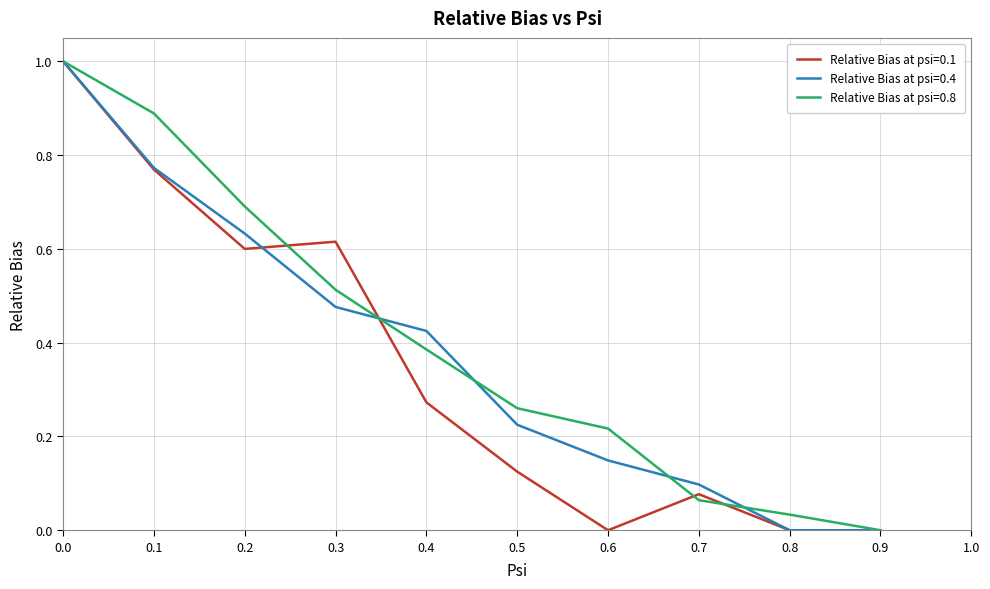

True or false: Relative Bias at psi=0.4 has more than 0 points higher than both neighbors.

False